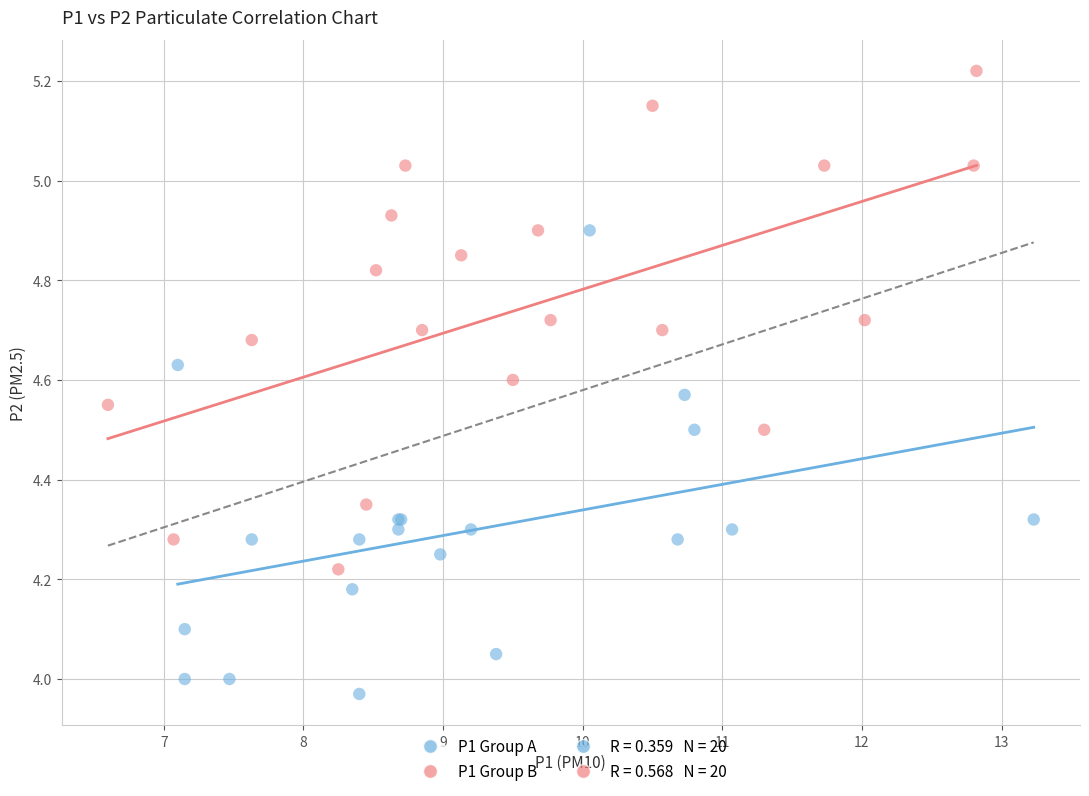

Which series reaches the minimum Y coordinate?

P1 Group A